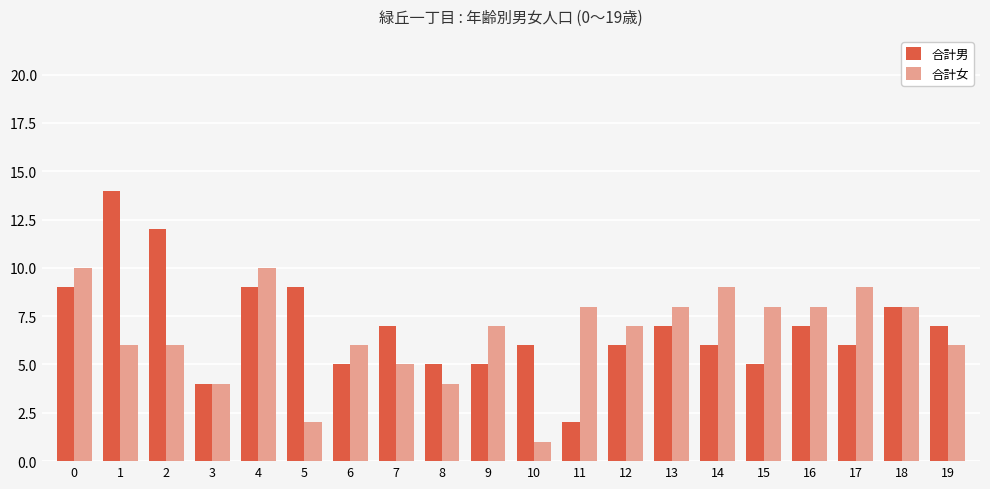

What are all the series names shown in the legend?

合計男, 合計女